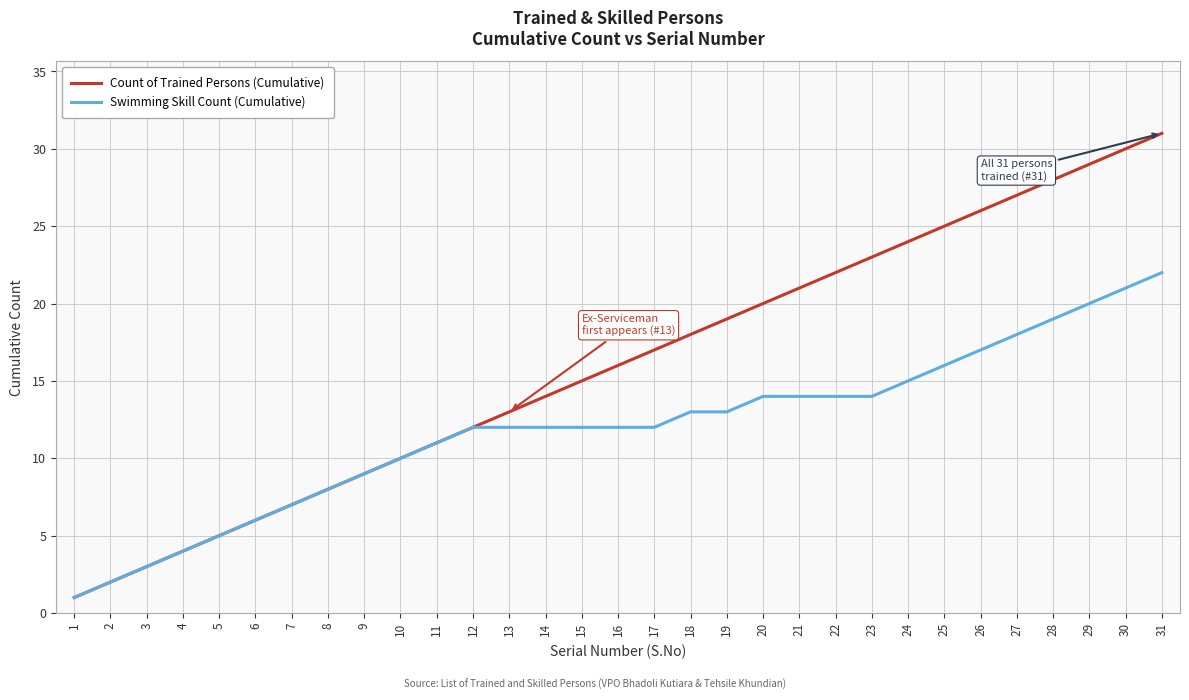

Reading left to right, transcribe all the data shown in this chart.

Count of Trained Persons (Cumulative): 1	2	3	4	5	6	7	8	9	10	11	12	13	14	15	16	17	18	19	20	21	22	23	24	25	26	27	28	29	30	31
Swimming Skill Count (Cumulative): 1	2	3	4	5	6	7	8	9	10	11	12	12	12	12	12	12	13	13	14	14	14	14	15	16	17	18	19	20	21	22